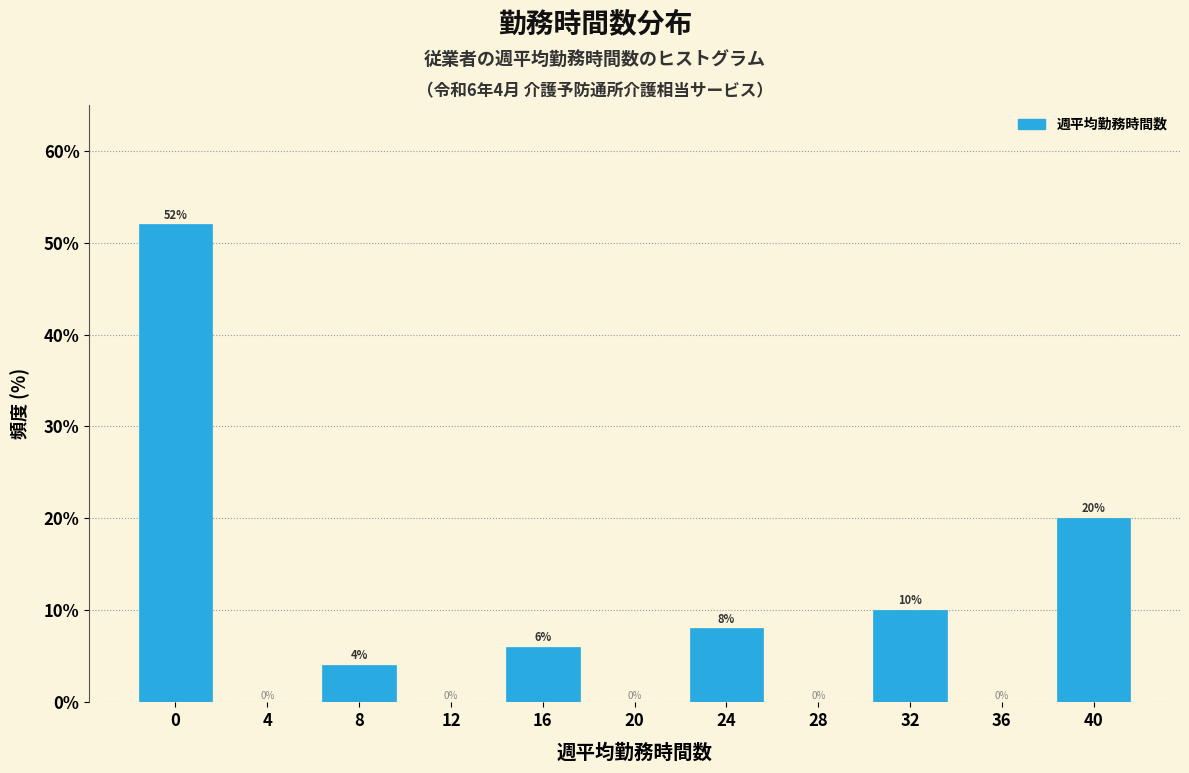

Reading left to right, what are all the values shown in this chart?

0=52	4=0	8=4	12=0	16=6	20=0	24=8	28=0	32=10	36=0	40=20